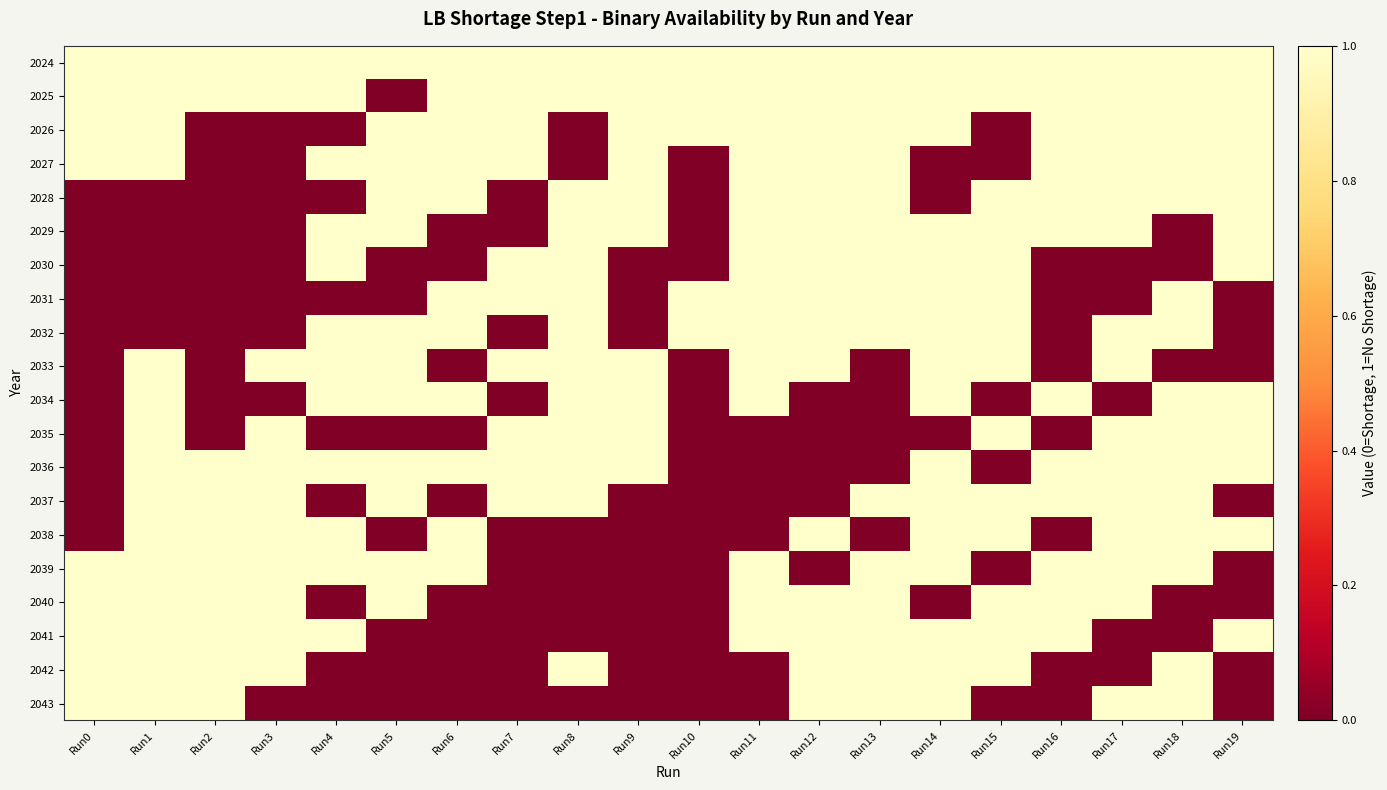

Rank the series at Run7 from lowest to highest value.

2028, 2029, 2032, 2034, 2038, 2039, 2040, 2041, 2042, 2043, 2024, 2025, 2026, 2027, 2030, 2031, 2033, 2035, 2036, 2037